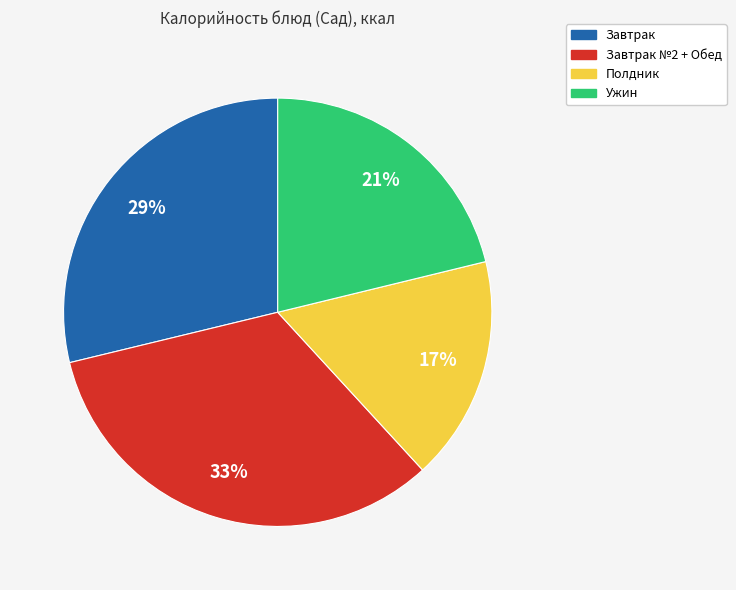

Which category has the biggest portion of the pie?

Завтрак №2 + Обед